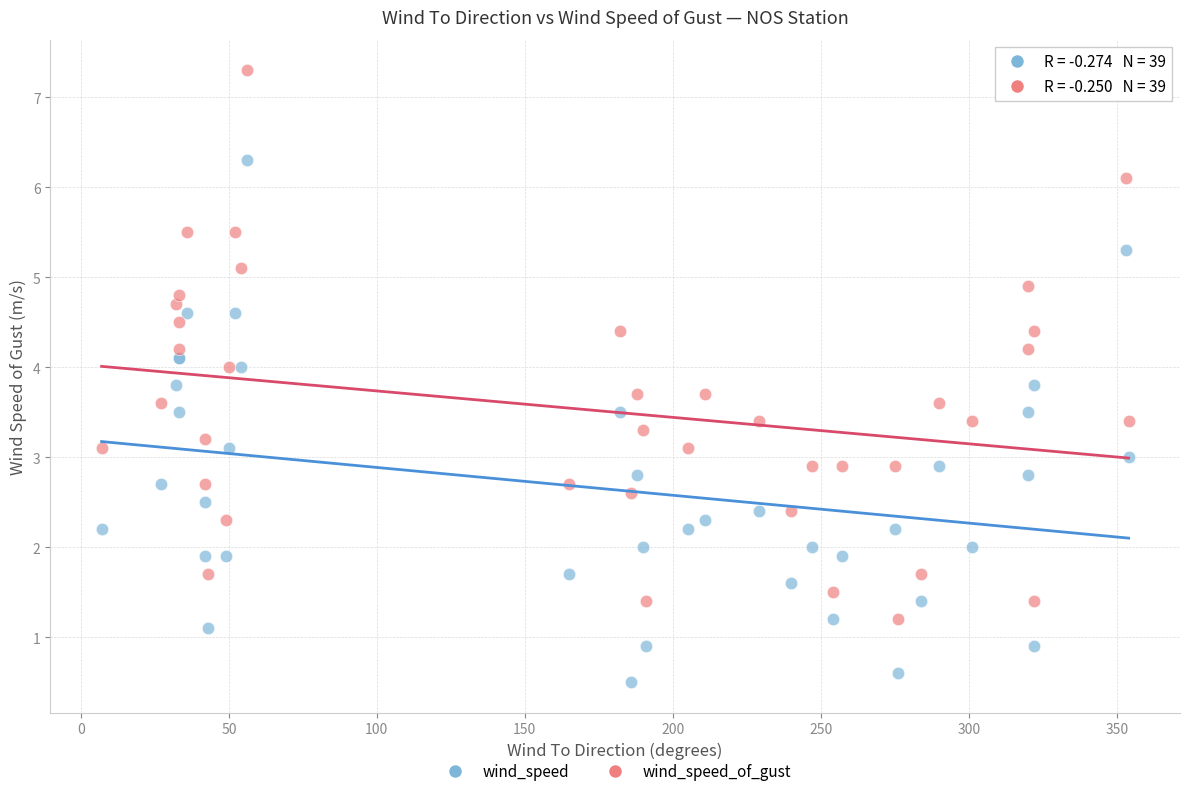

Which series has the largest Y range (max minus min)?

wind_speed_of_gust